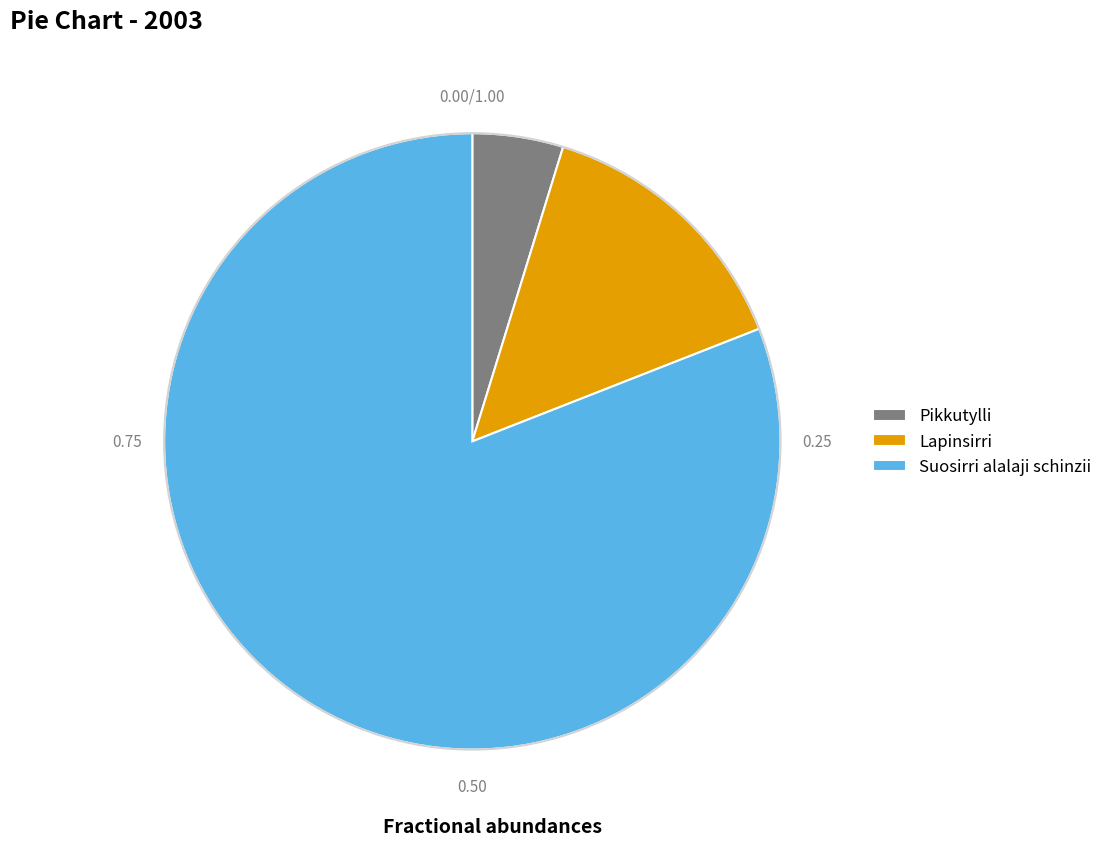

True or false: Pikkutylli accounts for 5% of the total.

True